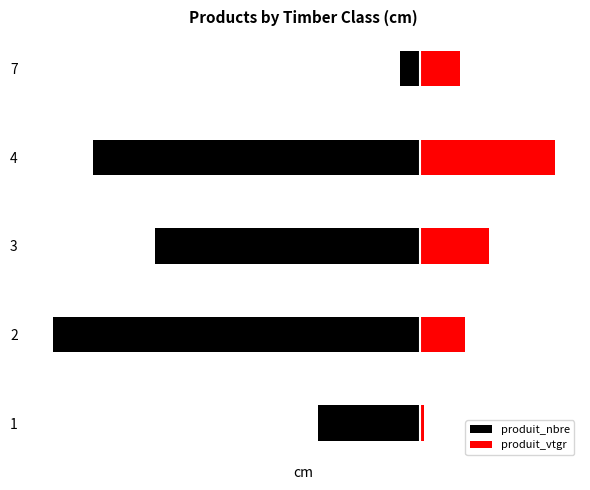

What is the difference between the maximum and minimum values in the produit_vtgr series?

6.4